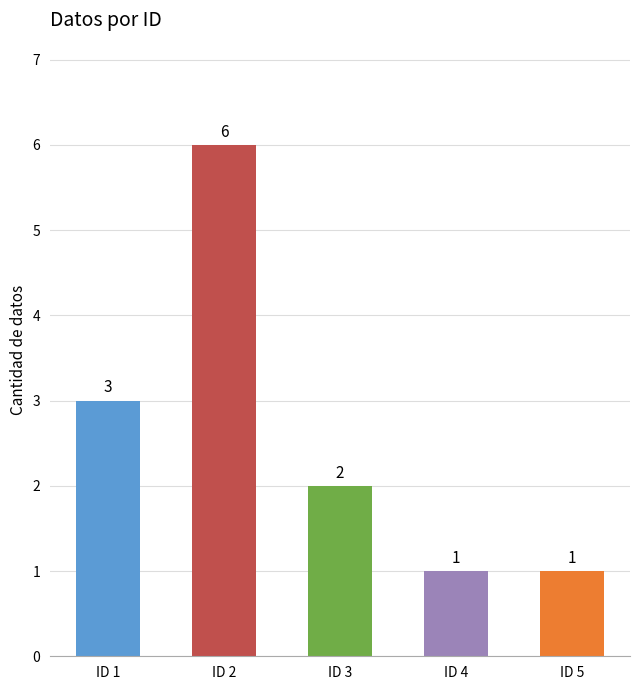

How many categories are shown in the chart?

5